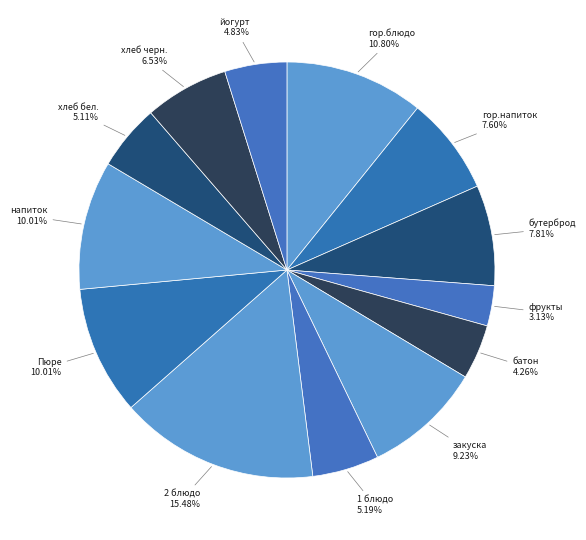

What is the smallest slice in the pie chart?

фрукты